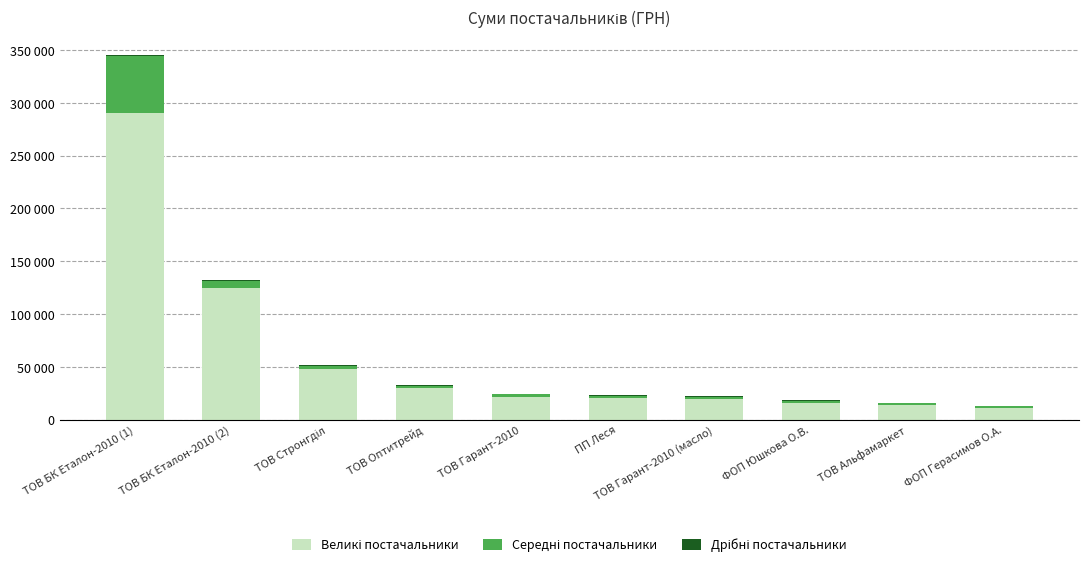

Does the chart contain stacked bars?

Yes